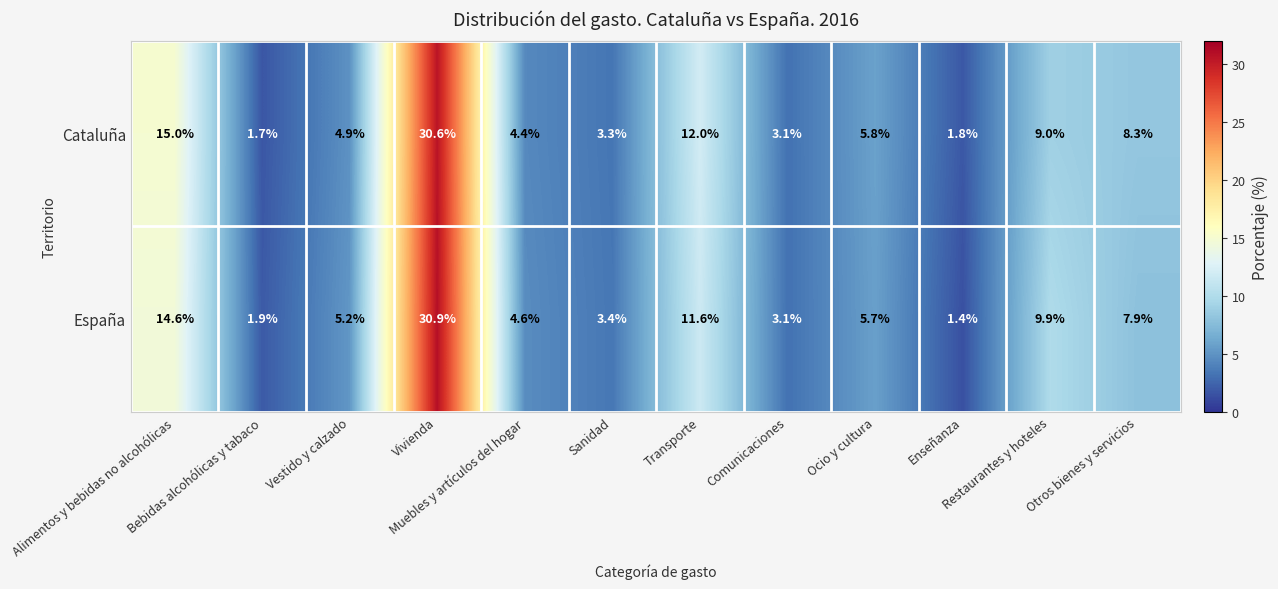

What is the minimum value shown in the chart?

1.4